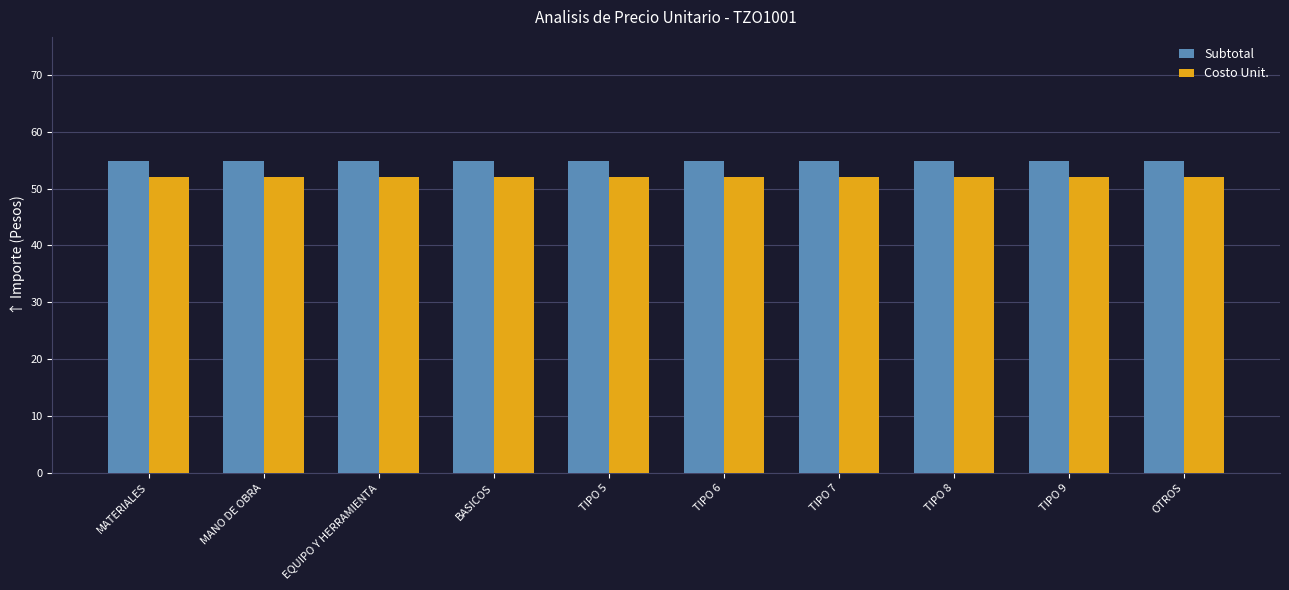

Count the number of data series in this chart.

2